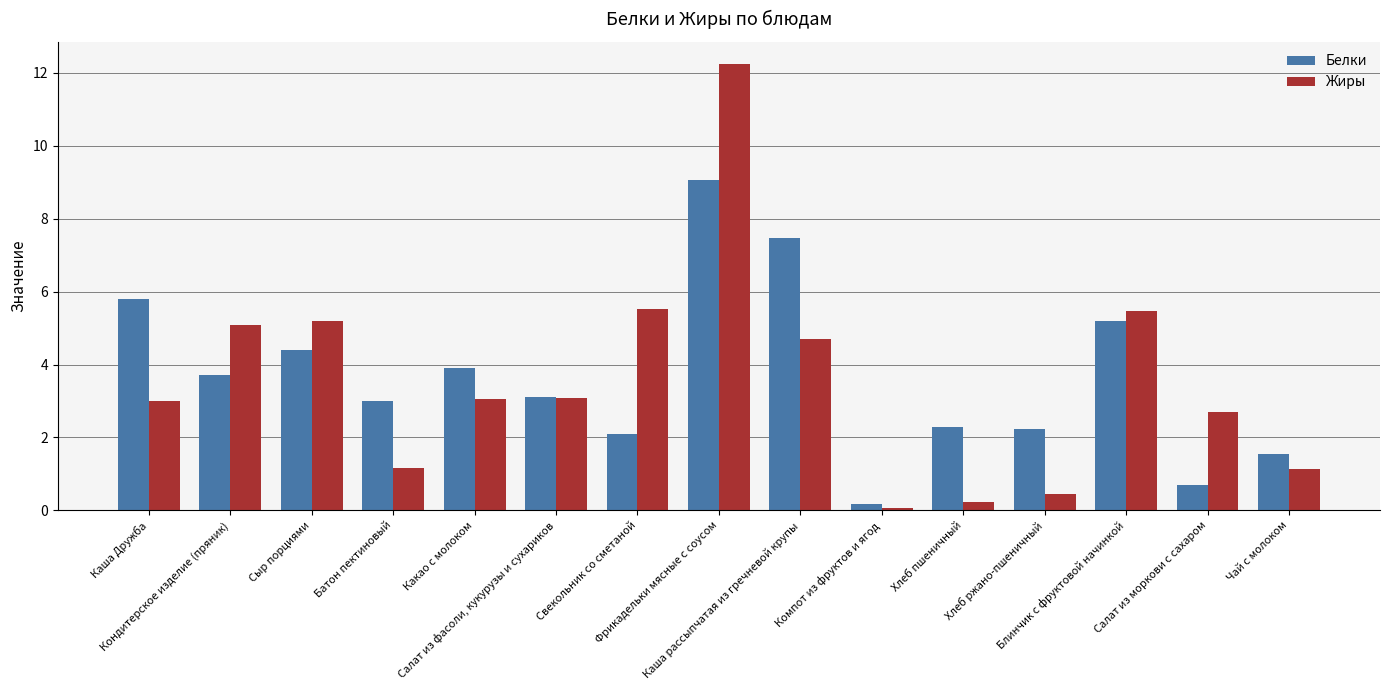

What position from the right is Фрикадельки мясные с соусом?

8